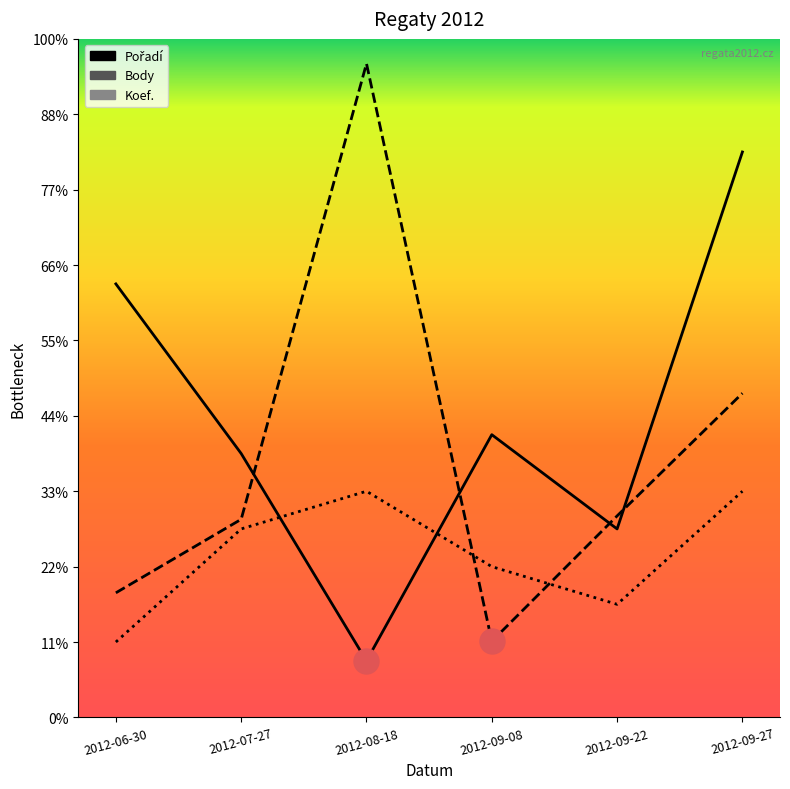

At which category does Pořadí reach its first local peak?

2012-09-08